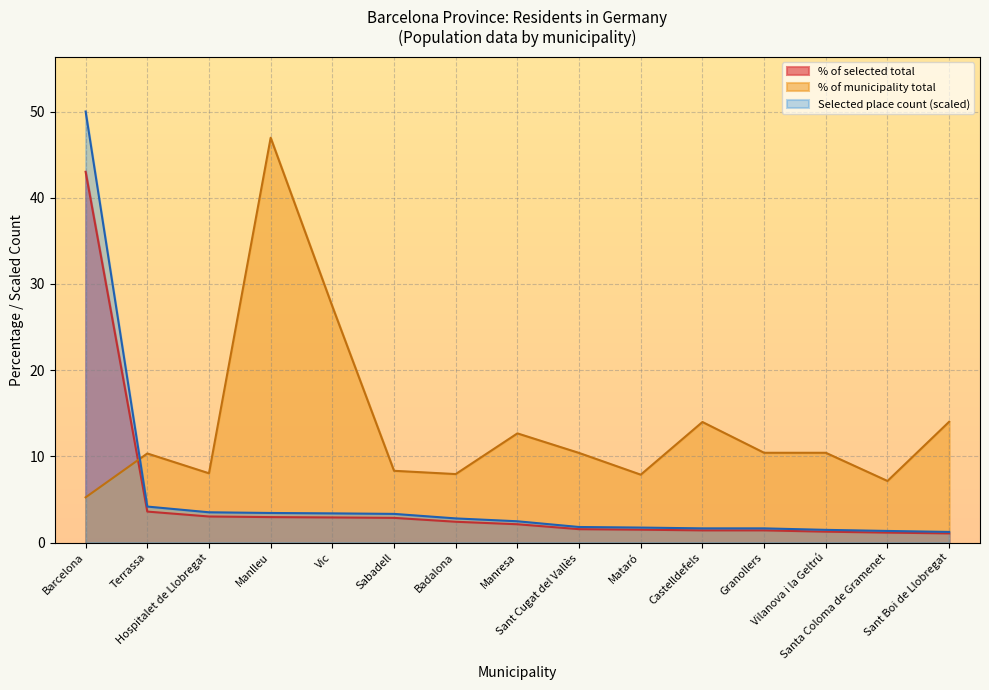

How many categories are shown in the chart?

15